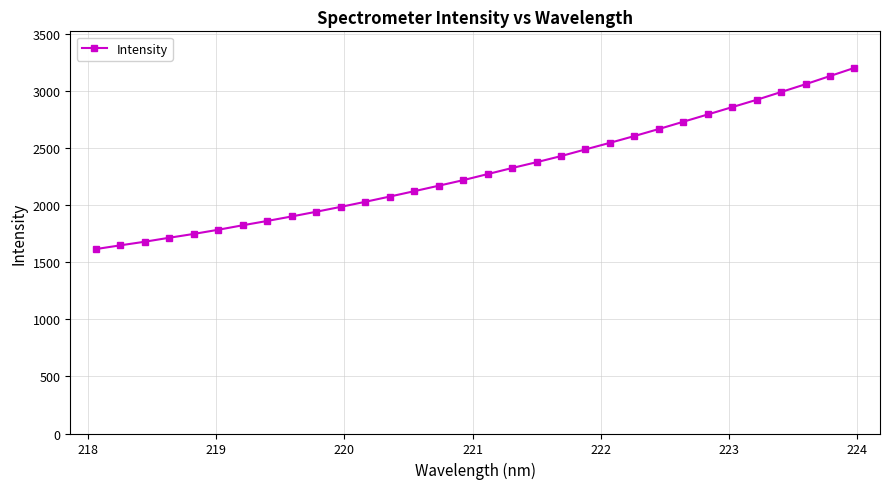

What is the smallest value displayed?

1614.5